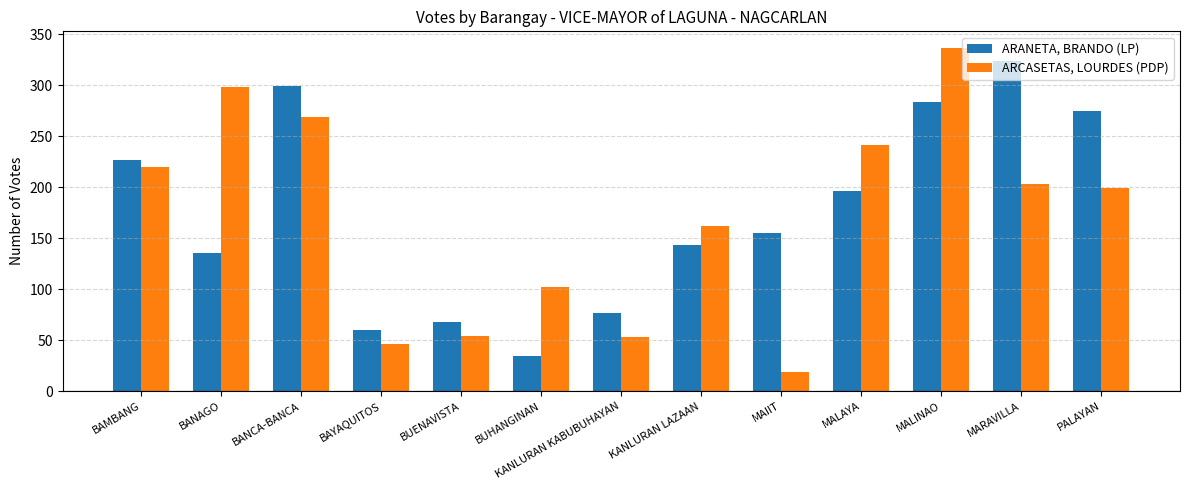

Which series changed the most between KANLURAN KABUBUHAYAN and PALAYAN?

ARANETA, BRANDO (LP)